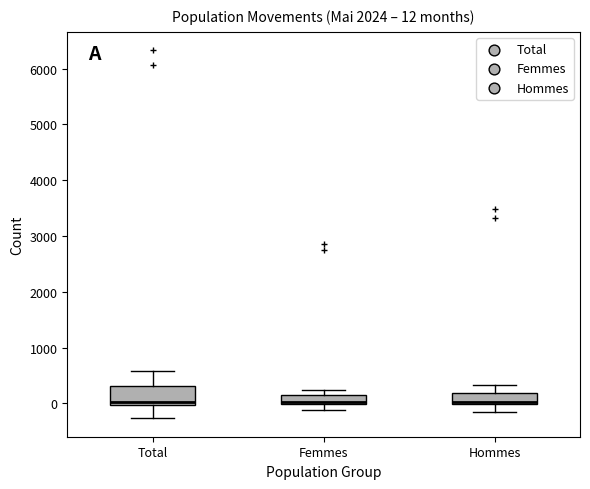

Which box is the tallest, from its lower edge to its upper edge?

Total